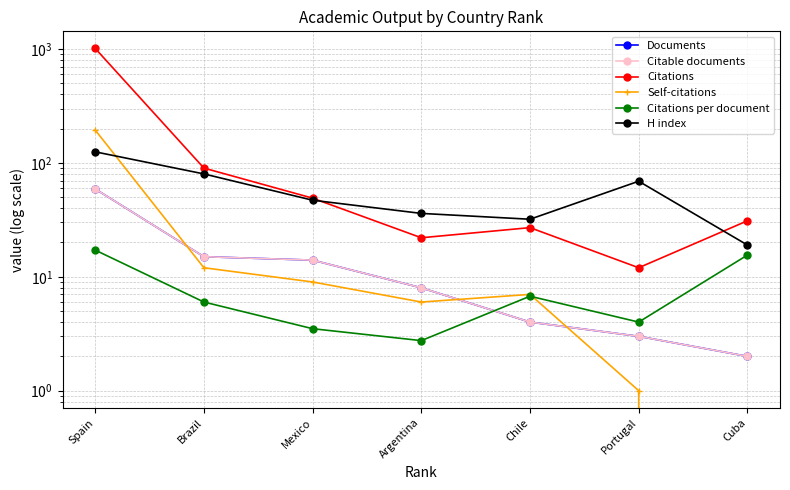

Reading right to left, transcribe all the data shown in this chart.

Documents: 2.0	3.0	4.0	8.0	14.0	15.0	59.0
Citable documents: 2.0	3.0	4.0	8.0	14.0	15.0	59.0
Citations: 31.0	12.0	27.0	22.0	49.0	90.0	1011.0
Self-citations: 0.0	1.0	7.0	6.0	9.0	12.0	194.0
Citations per document: 15.5	4.0	6.8	2.8	3.5	6.0	17.1
H index: 19.0	69.0	32.0	36.0	47.0	80.0	125.0